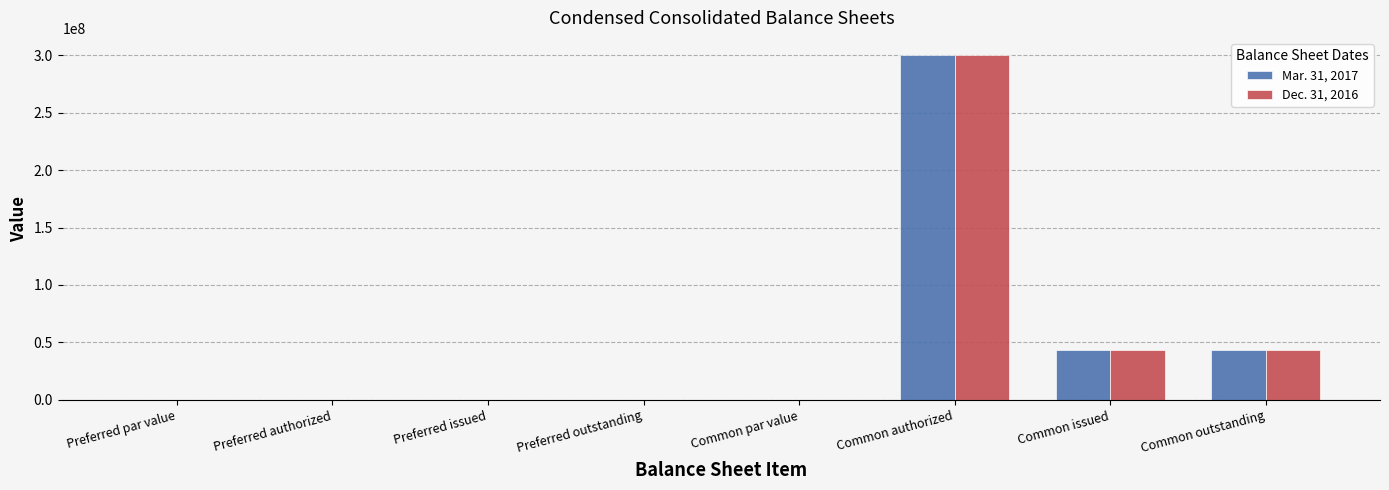

The Dec. 31, 2016 series shows 0.0 at Common par value. True or false?

True